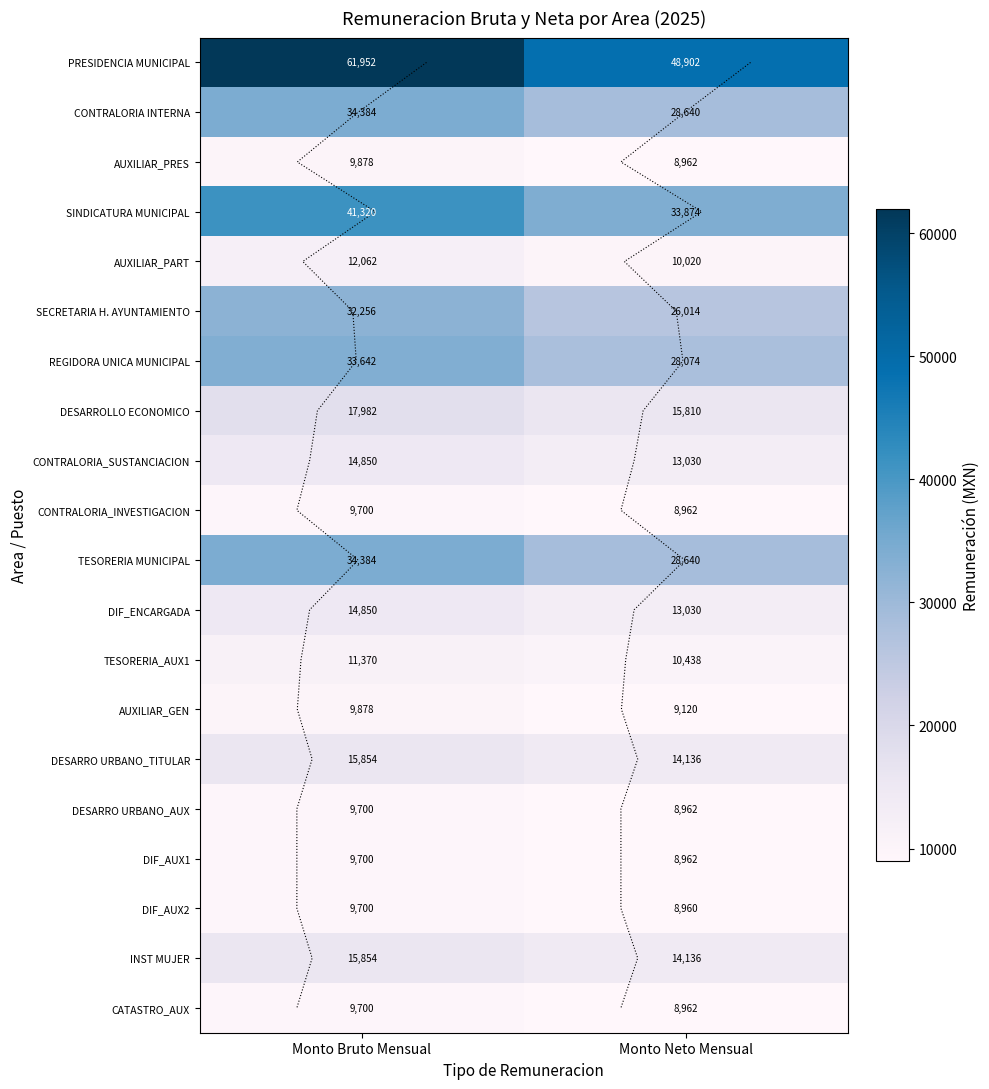

Between Monto Neto Mensual and Monto Bruto Mensual, which is larger?

Monto Bruto Mensual